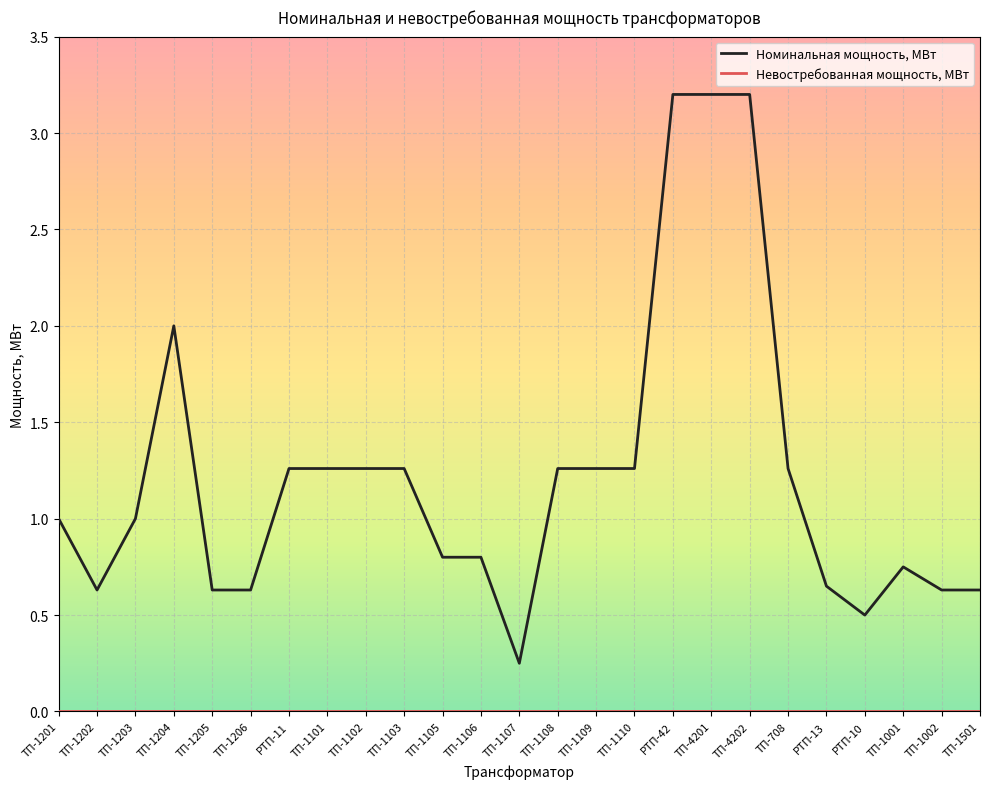

Which series has the largest total across all categories?

Номинальная мощность, МВт